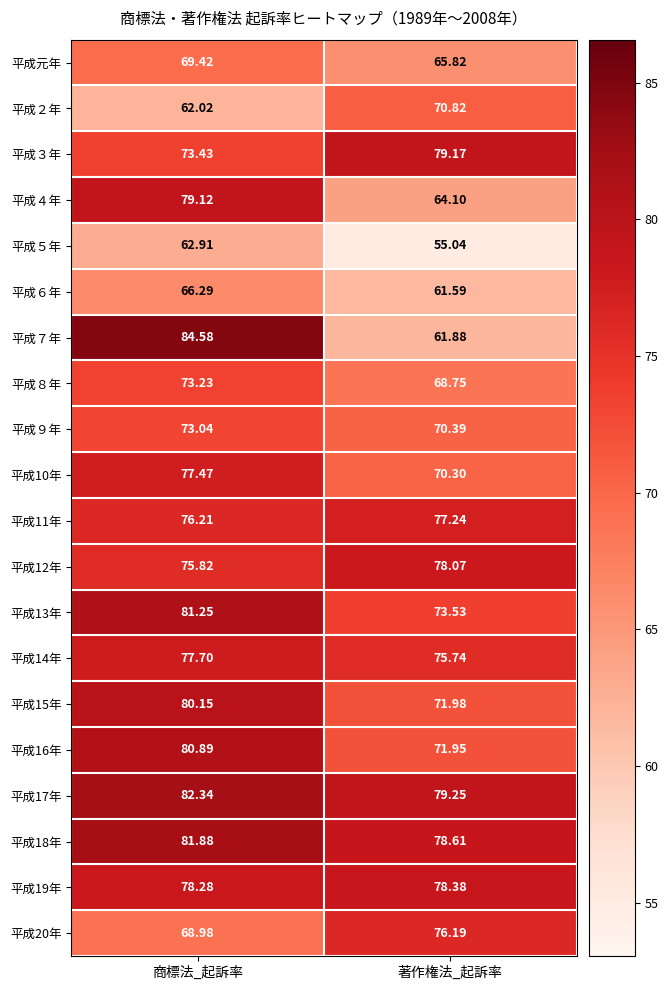

Which series has the largest total across all categories?

平成17年